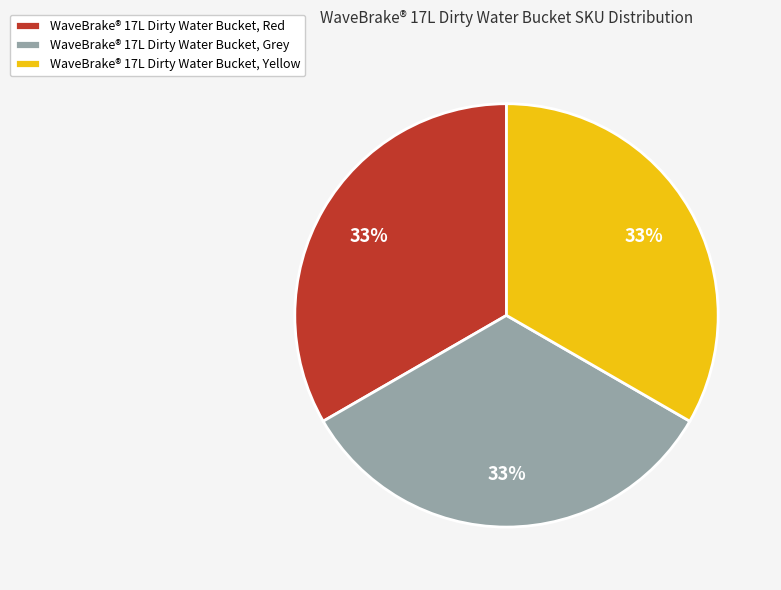

Count the number of slices in the pie.

3